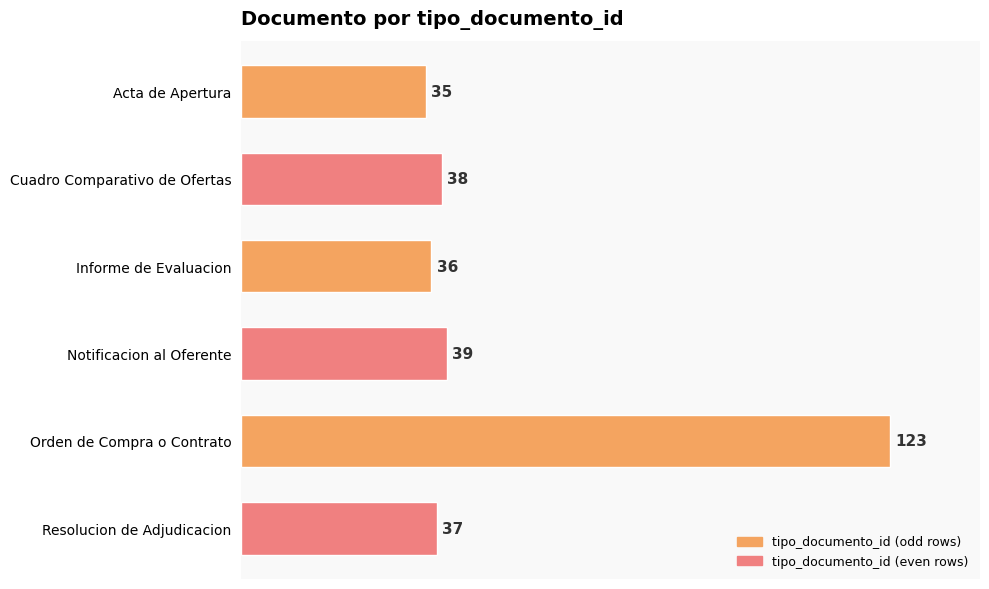

How many values are below 38?

3